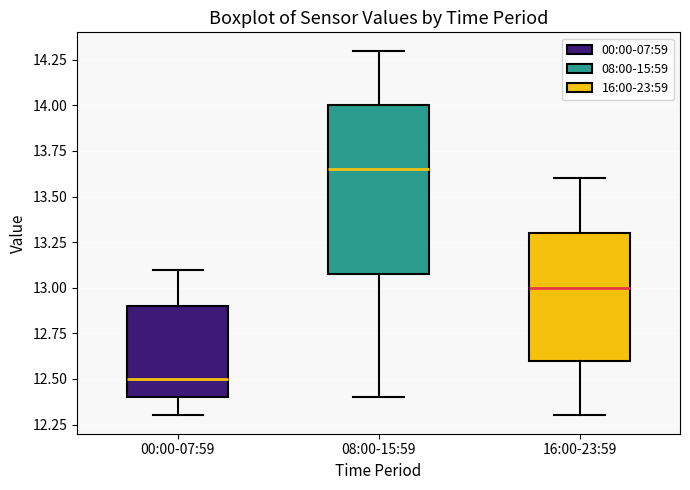

Which box is the tallest, from its lower edge to its upper edge?

08:00-15:59